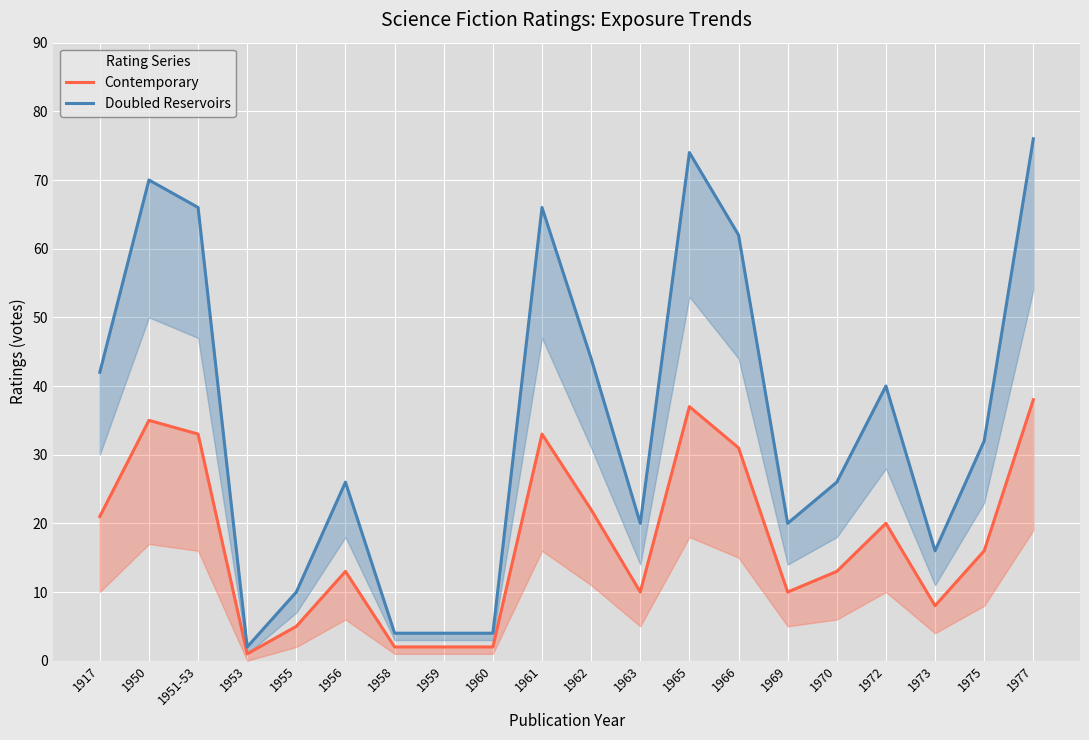

What is the difference between the maximum and second lowest values in the Doubled Reservoirs series?

72